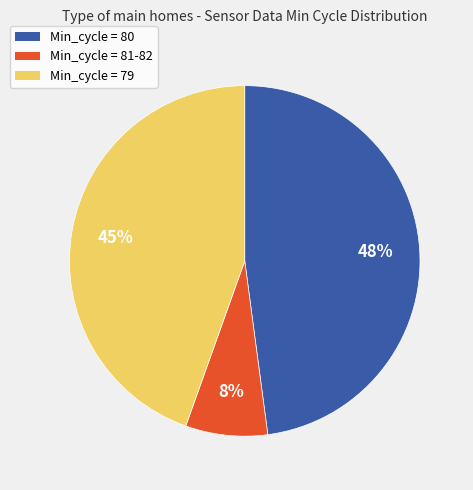

How many slices are in this pie chart?

3